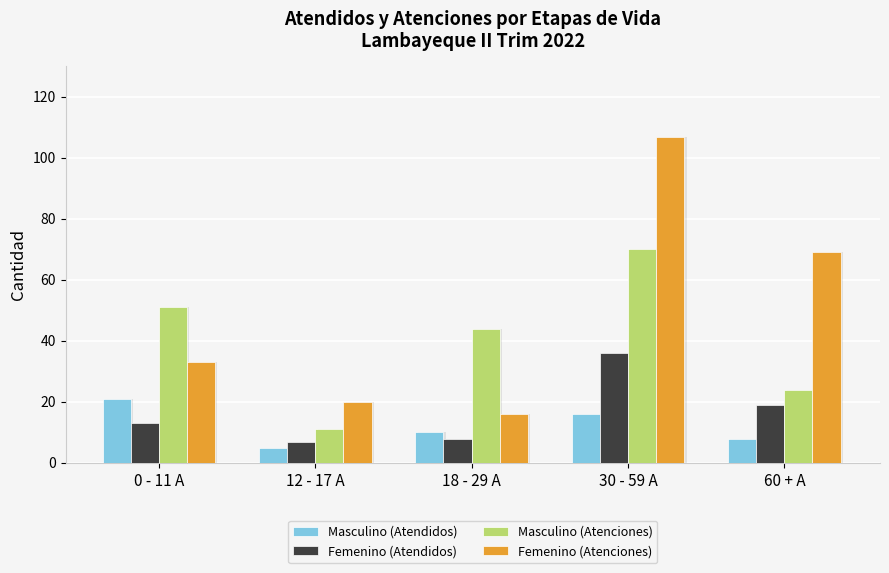

List the labels in order of Femenino (Atendidos) value, largest first.

30 - 59 A, 60 + A, 0 - 11 A, 18 - 29 A, 12 - 17 A